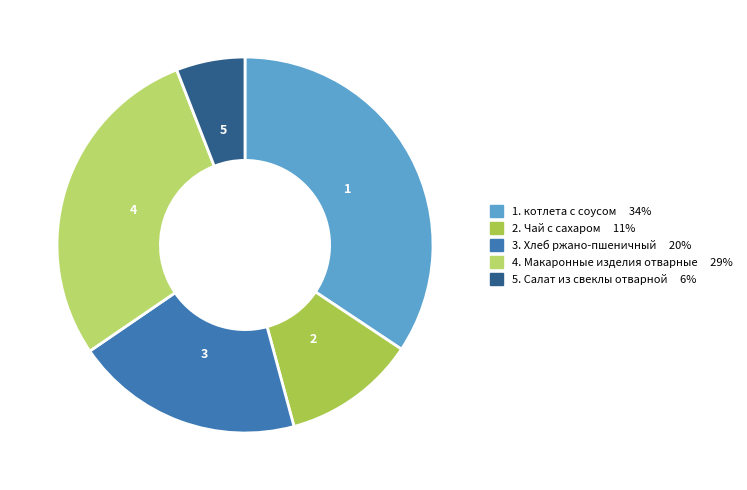

Is there any slice that represents more than half of the pie?

No